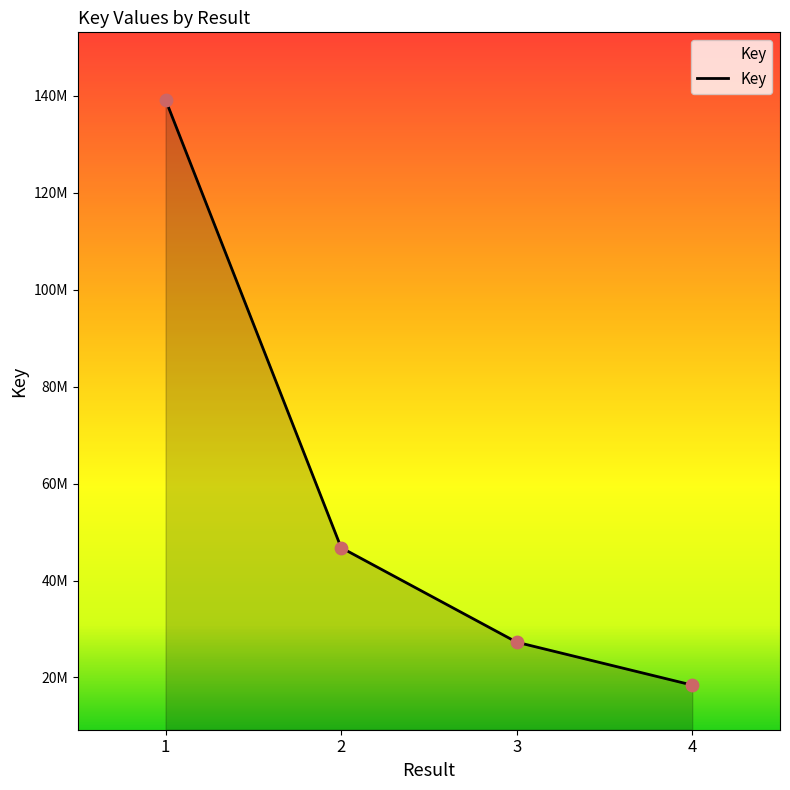

What is the change in value from 1 to 4?

-120789205